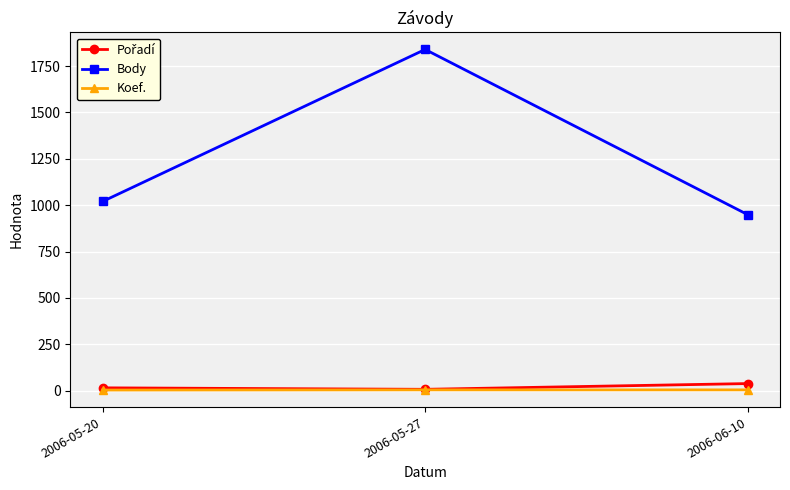

Rank the categories by Body value from lowest to highest.

2006-06-10, 2006-05-20, 2006-05-27